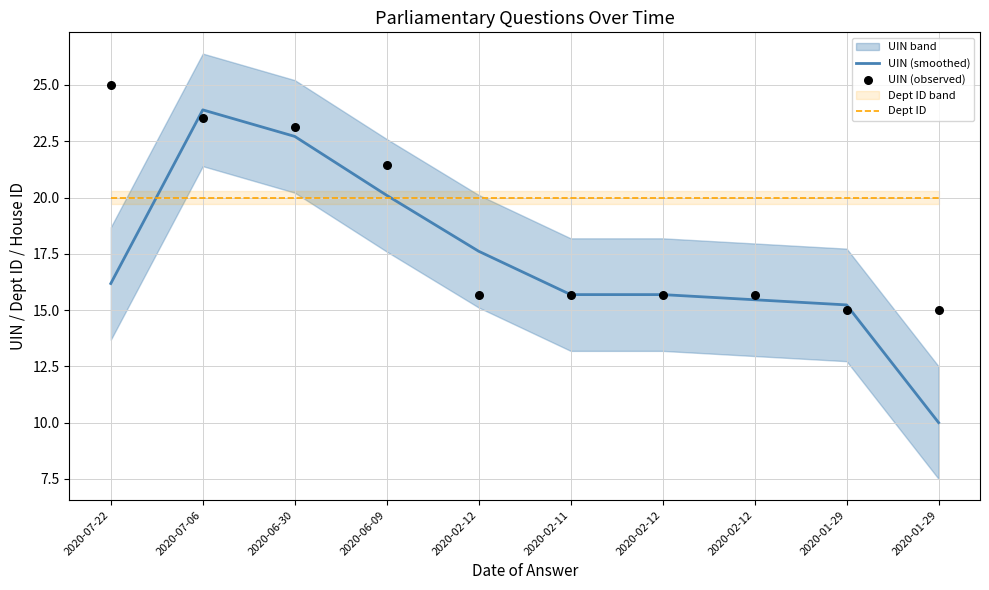

Is the value of UIN (smoothed) at 2020-07-06 greater than the value of UIN (observed) at 2020-01-29?

Yes